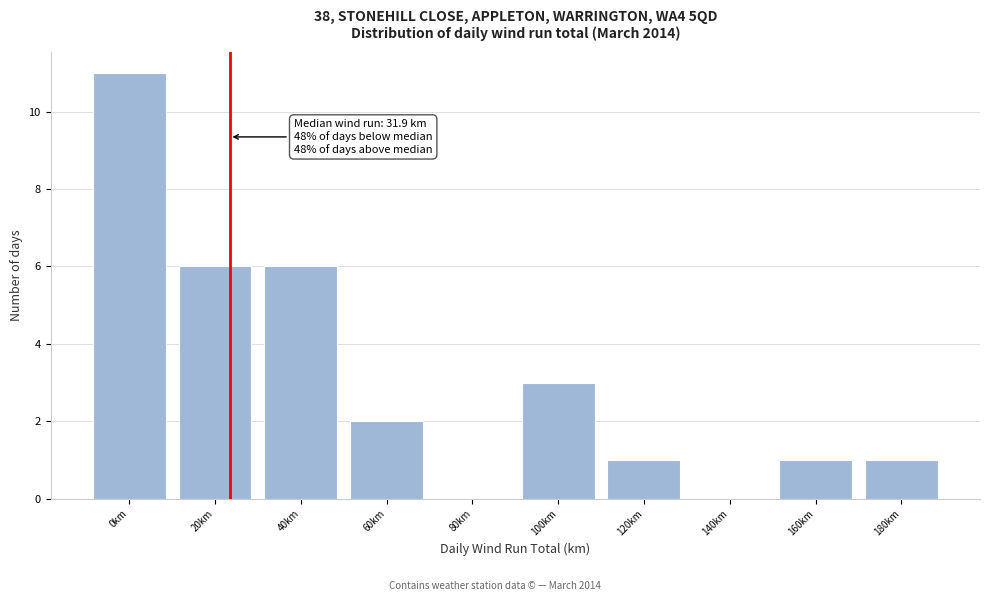

Reading left to right, what are all the values shown in this chart?

0km=11	20km=6	40km=6	60km=2	80km=0	100km=3	120km=1	140km=0	160km=1	180km=1